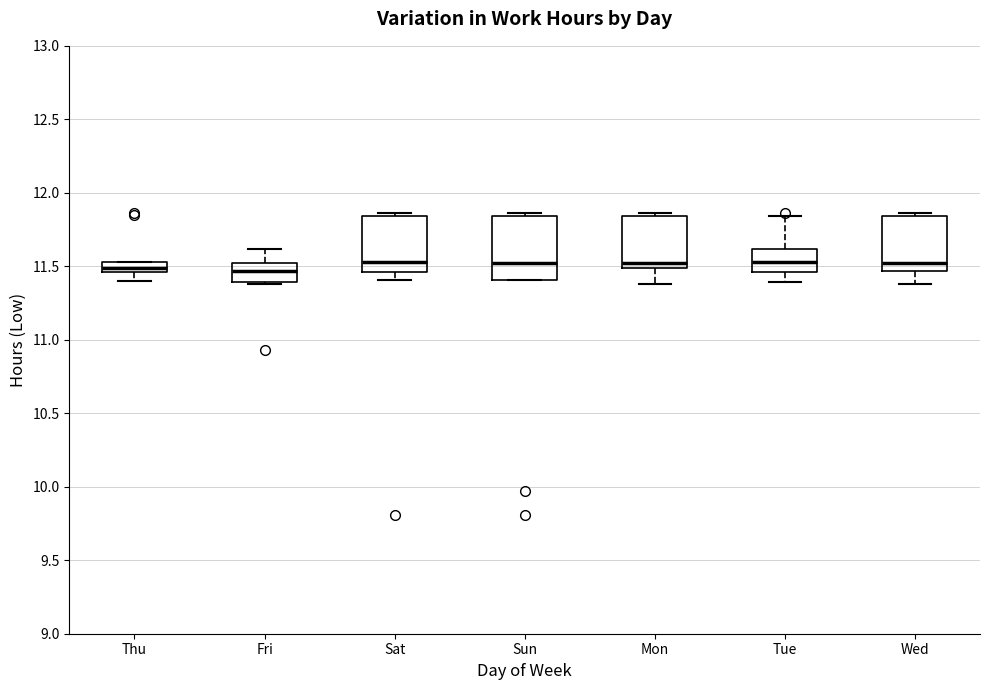

Where does the median line of the box for Fri sit on the y-axis? The values are not printed on the chart, so give them approximately, as read against the axis.

11.45